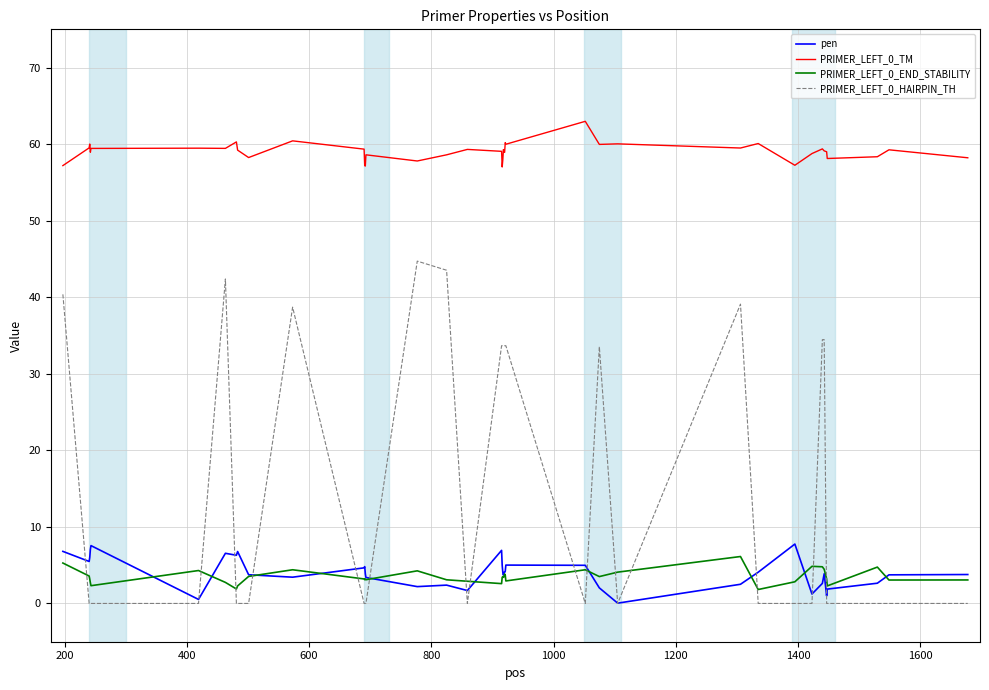

What is the greatest value displayed?

63.0